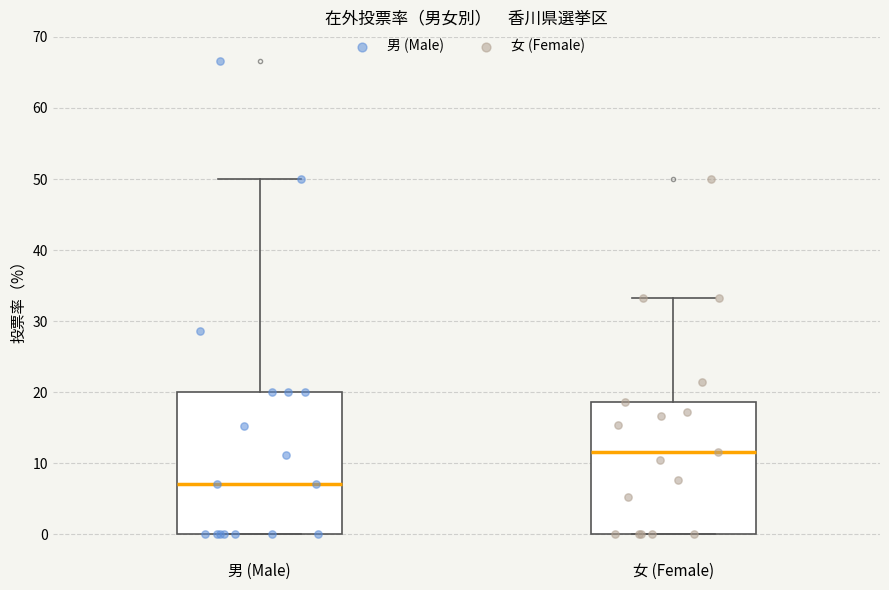

Comparing the boxes themselves (not the whiskers), which one is the tallest?

男 (Male)